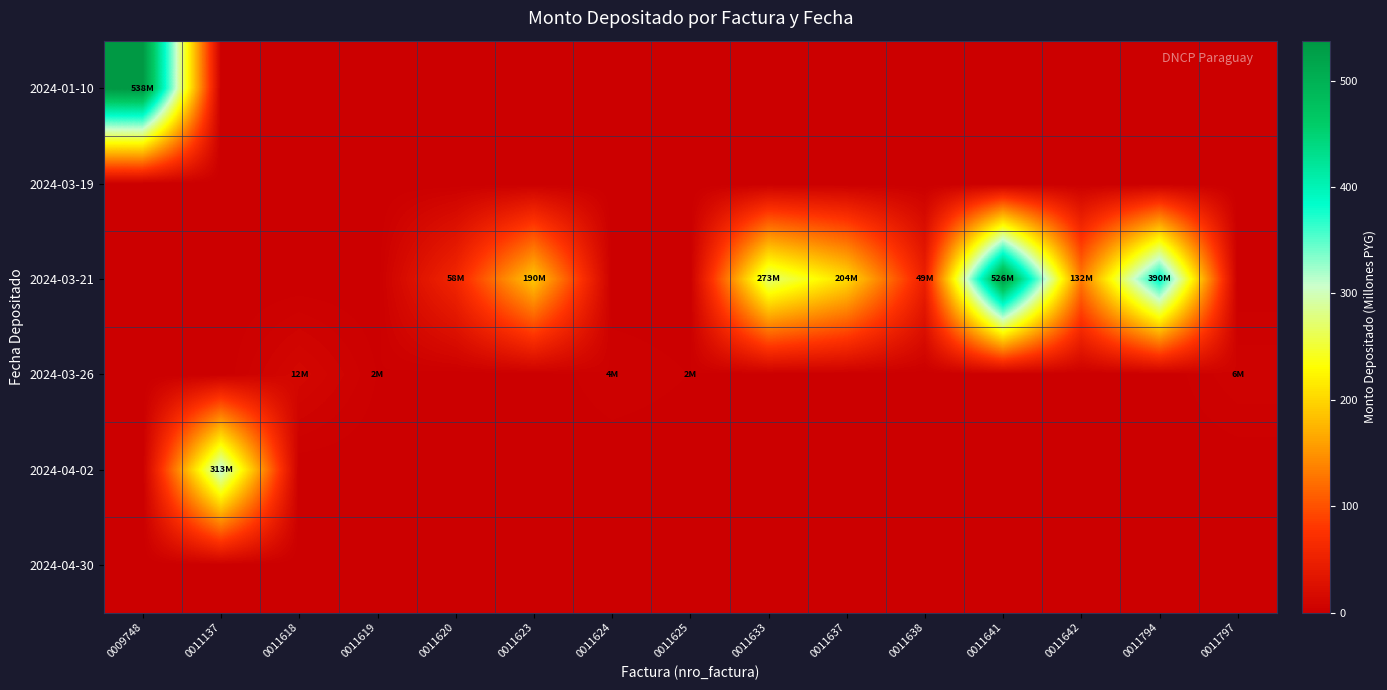

What is the greatest value displayed?

537.6